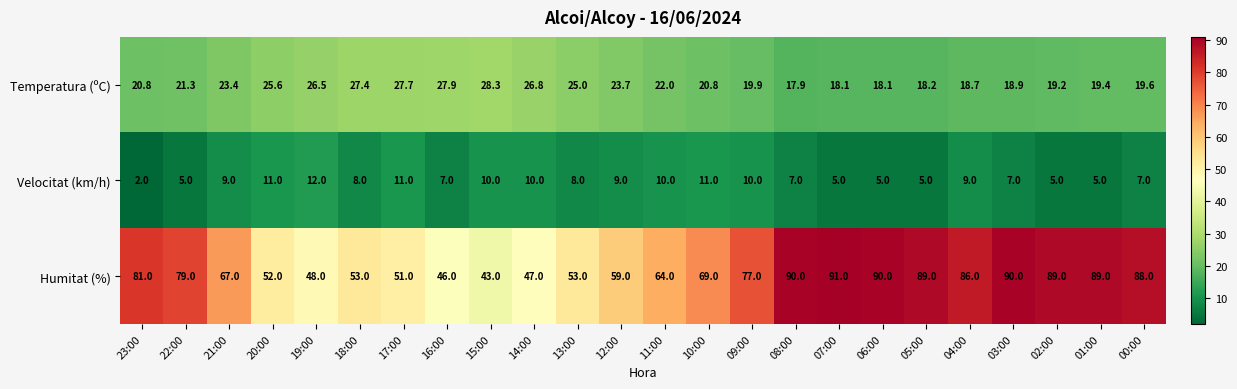

What is the difference between the maximum and minimum values in the Velocitat (km/h) series?

10.0